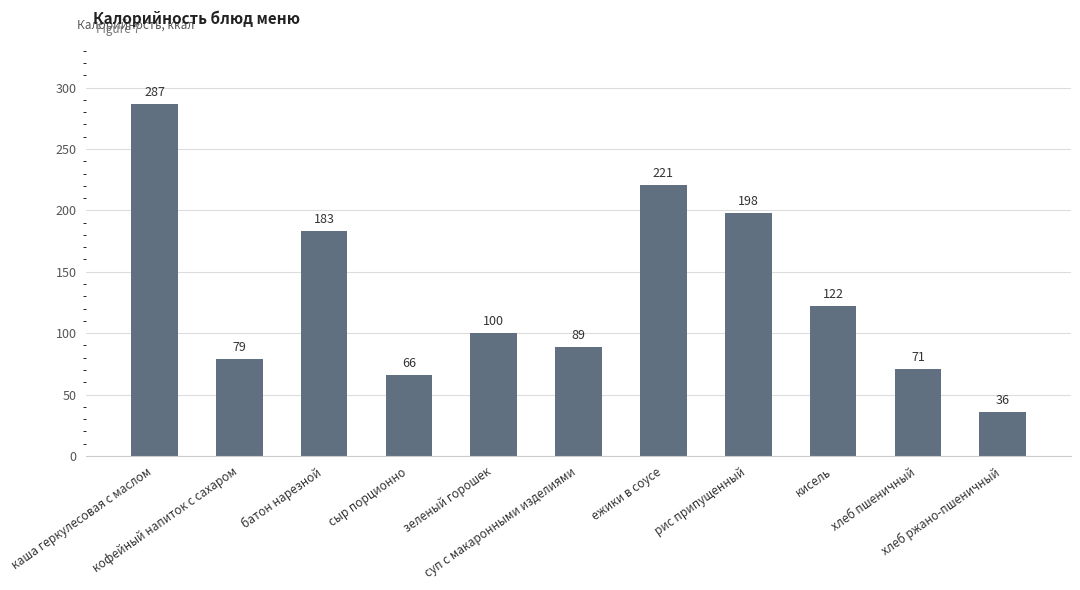

Approximately how many times larger is the value at ежики в соусе compared to каша геркулесовая с маслом?

0.8